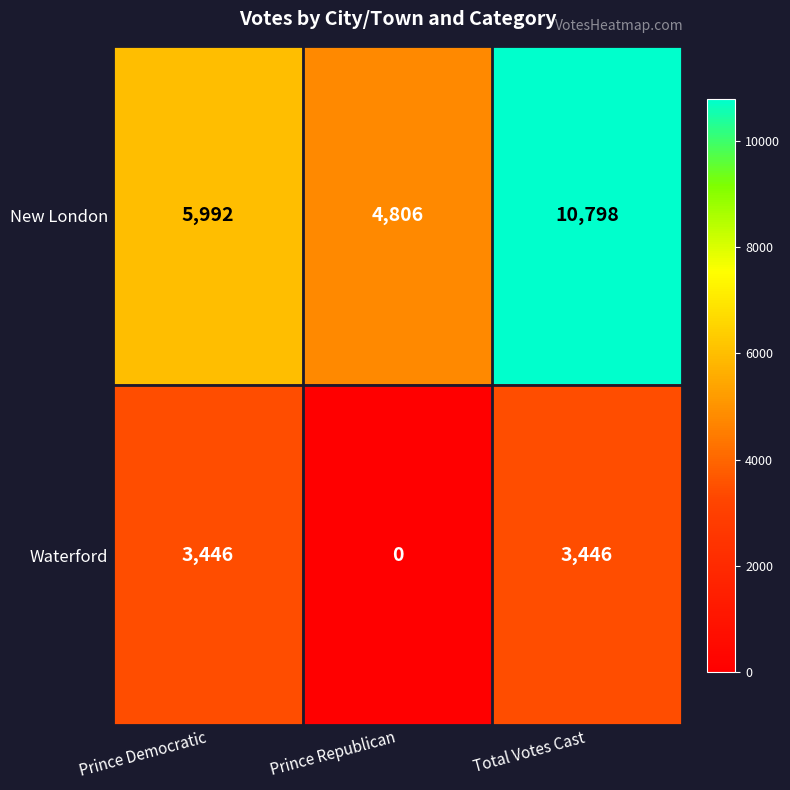

The value of Waterford at Prince Democratic is 747. True or false?

False